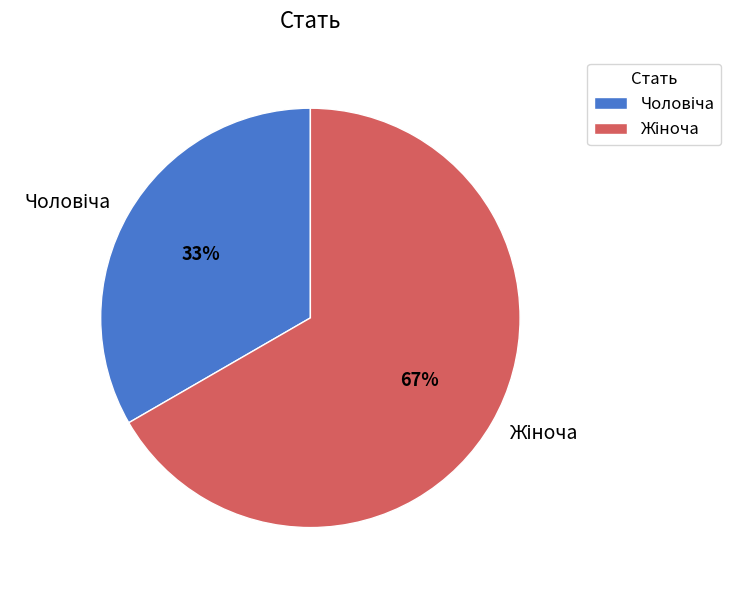

To the nearest percent, what is the average slice percentage?

50%